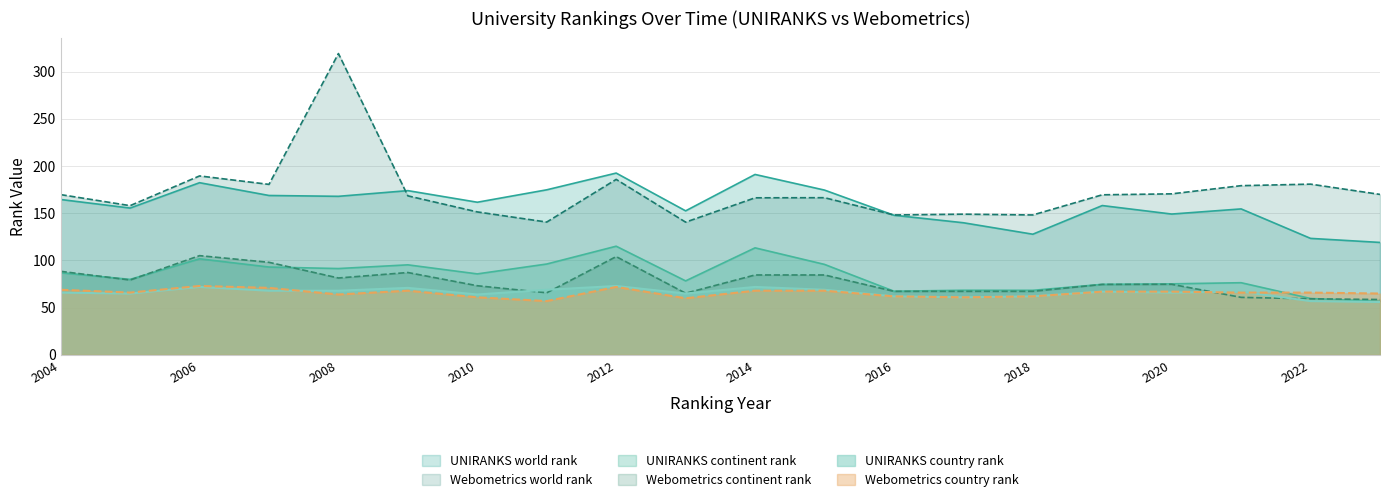

What value does the Webometrics continent rank series have at 2016?

67.3